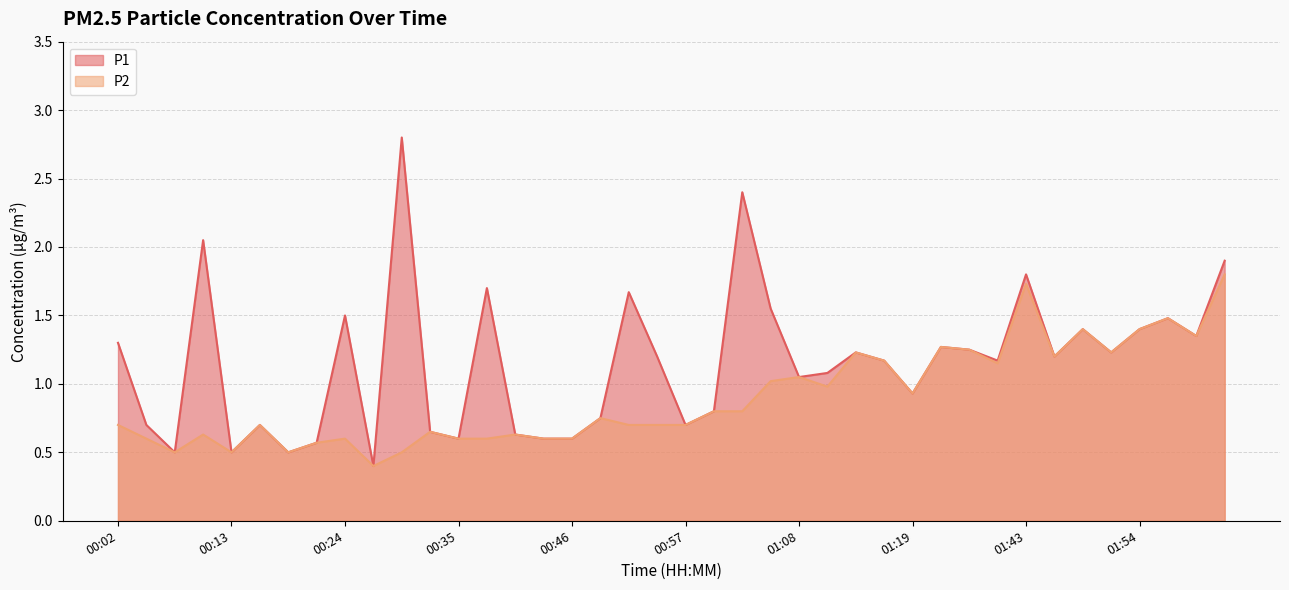

How many values in the P1 series are below 1?

16